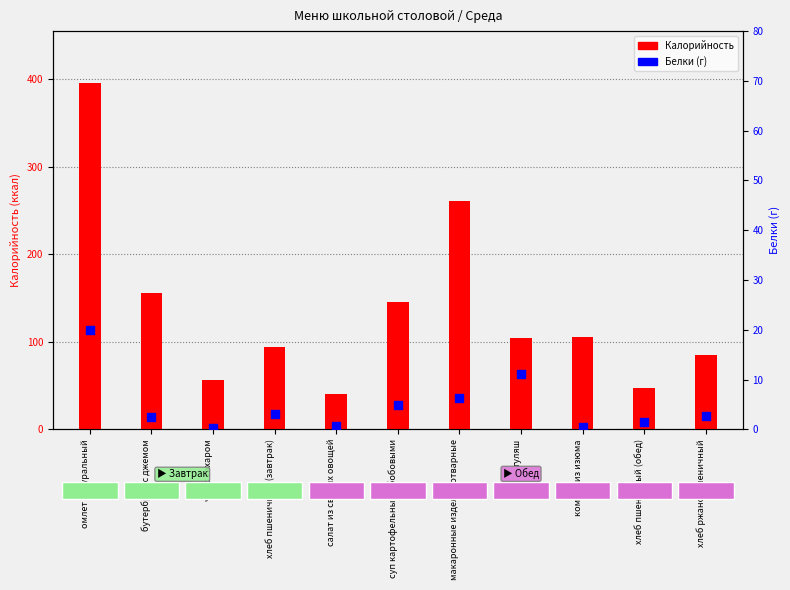

What is the total value across all series at суп картофельный с бобовыми?

150.9